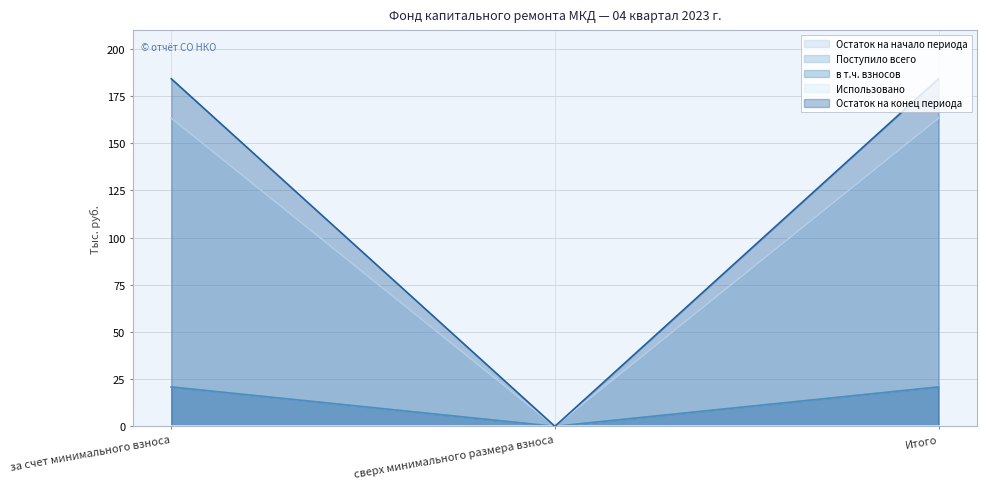

Does the chart display data point markers on the line(s)?

No